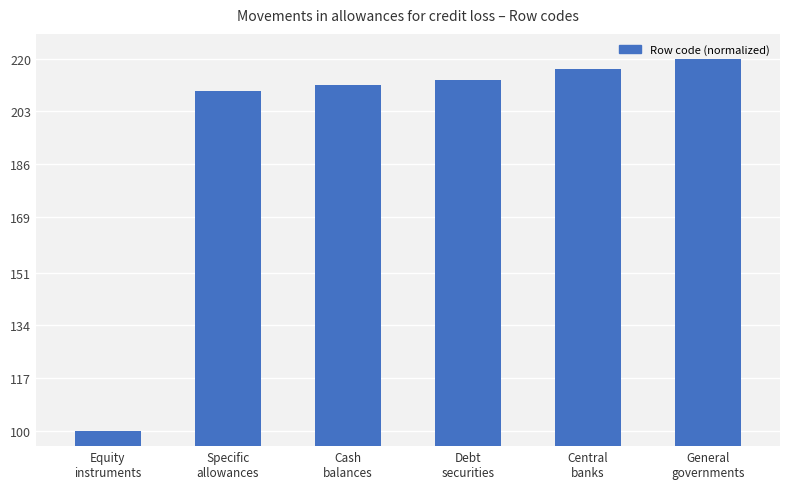

List the labels in order of value, largest first.

General
governments, Central
banks, Debt
securities, Cash
balances, Specific
allowances, Equity
instruments